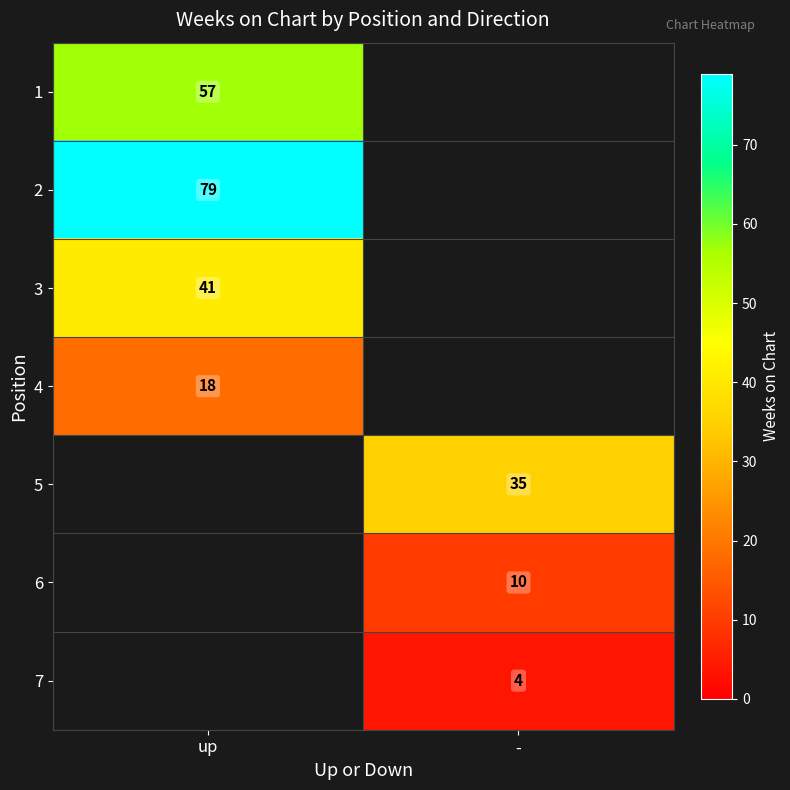

What is the spread (max minus min) of values at up?

61.0